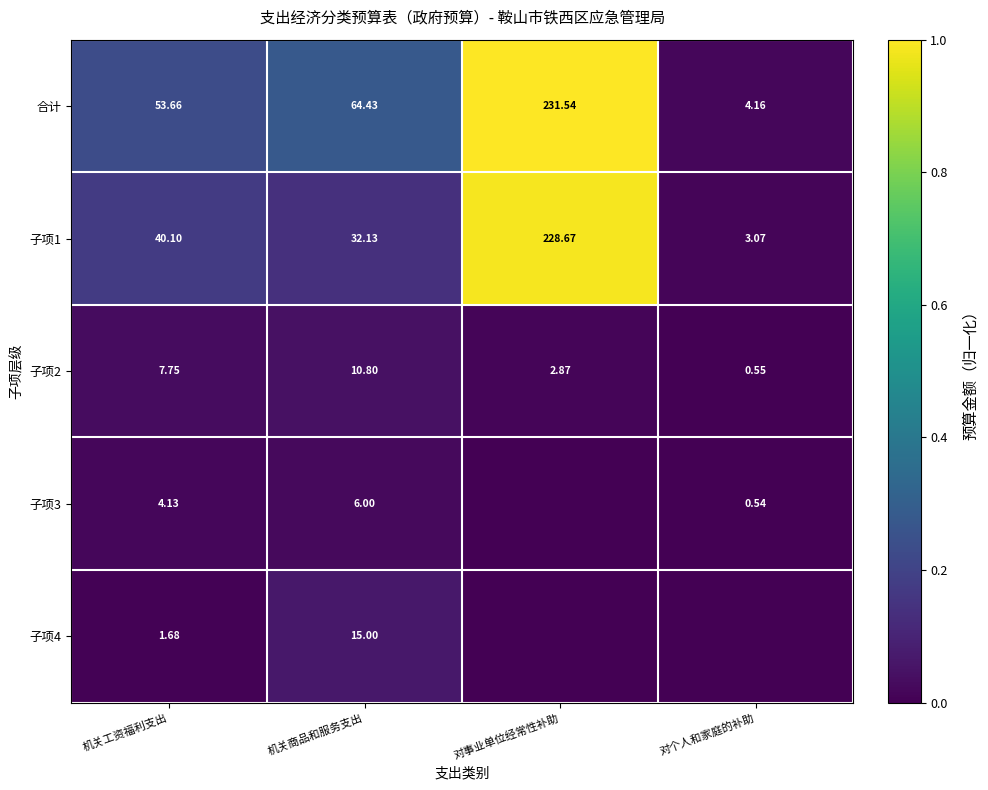

At which label does 子项2 first exceed 7?

机关工资福利支出